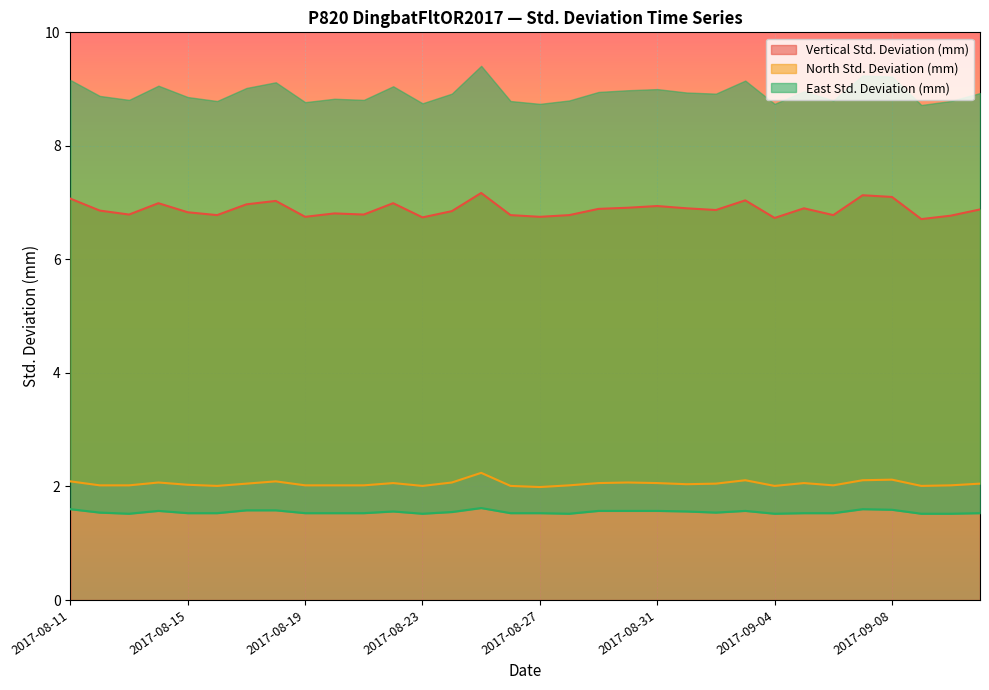

What is the difference between the second highest and second lowest values in the Vertical Std. Deviation (mm) series?

0.4